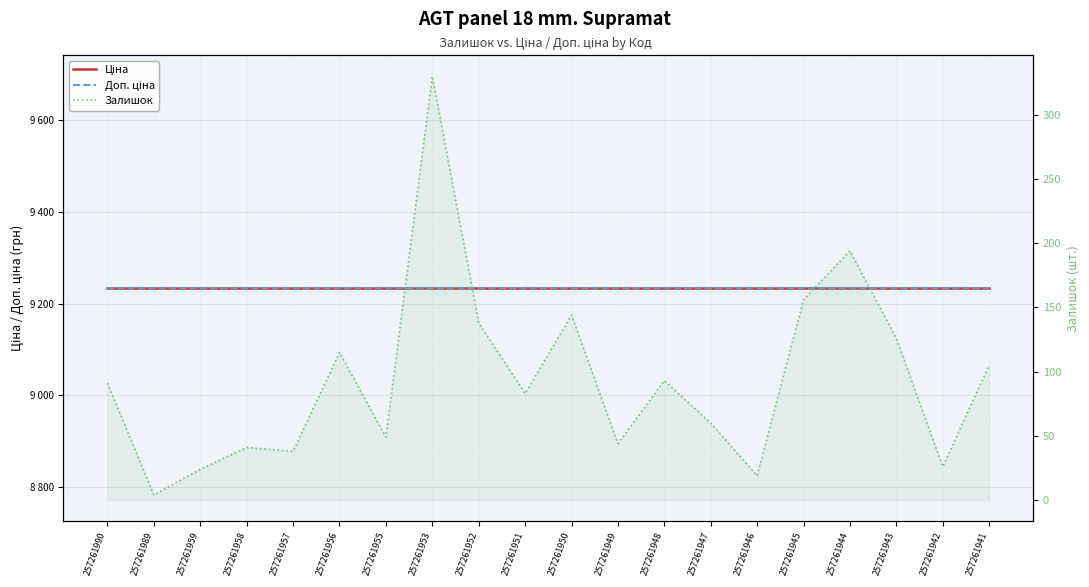

What is the value of the Залишок point at the 2nd from the left?

4.0